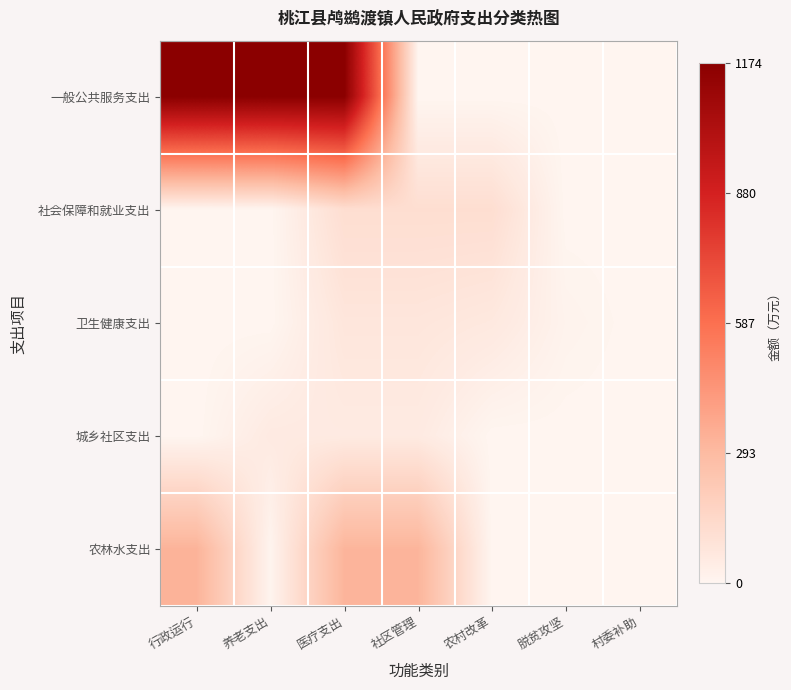

Which category has the highest value across all series?

行政运行